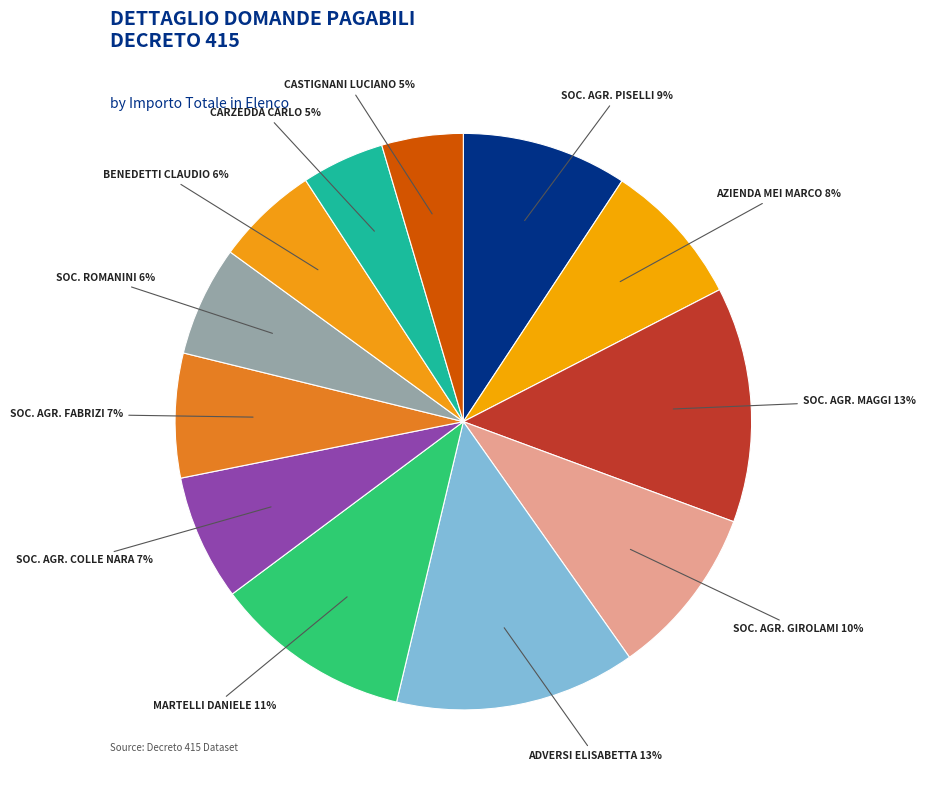

Do SOC. AGR. FABRIZI and CARZEDDA CARLO together represent more than half of the pie?

No